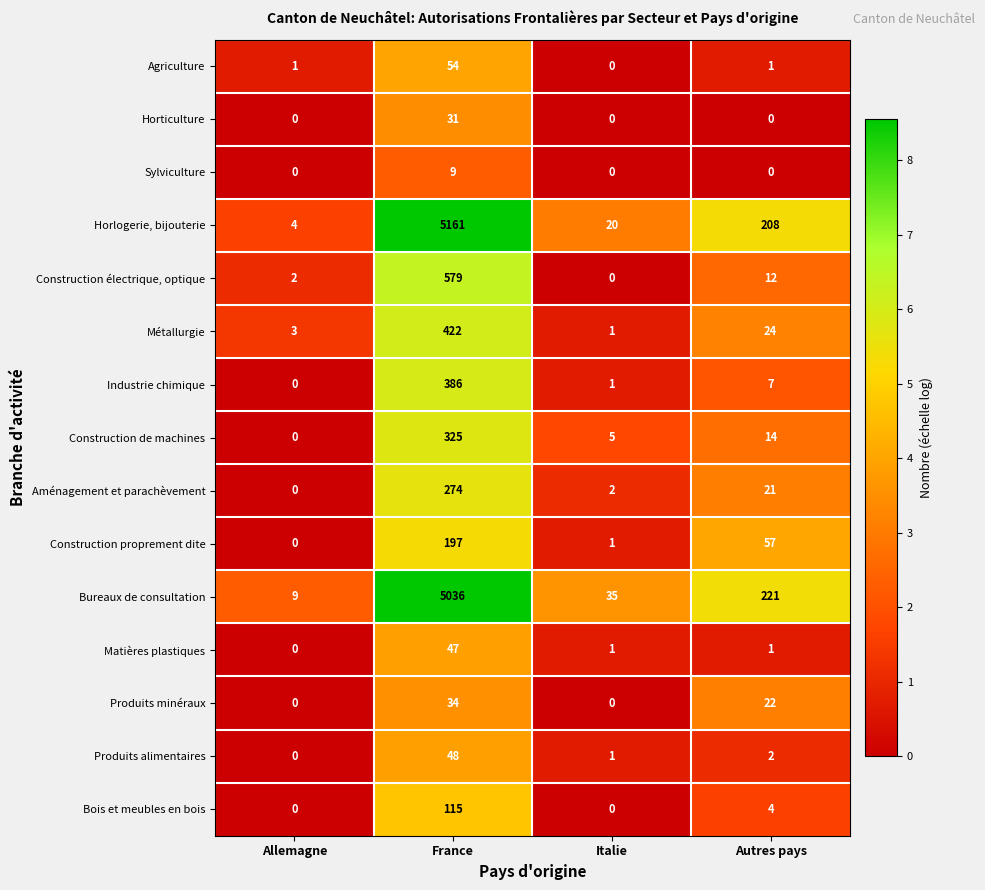

At how many categories does at least one series exceed 5?

4